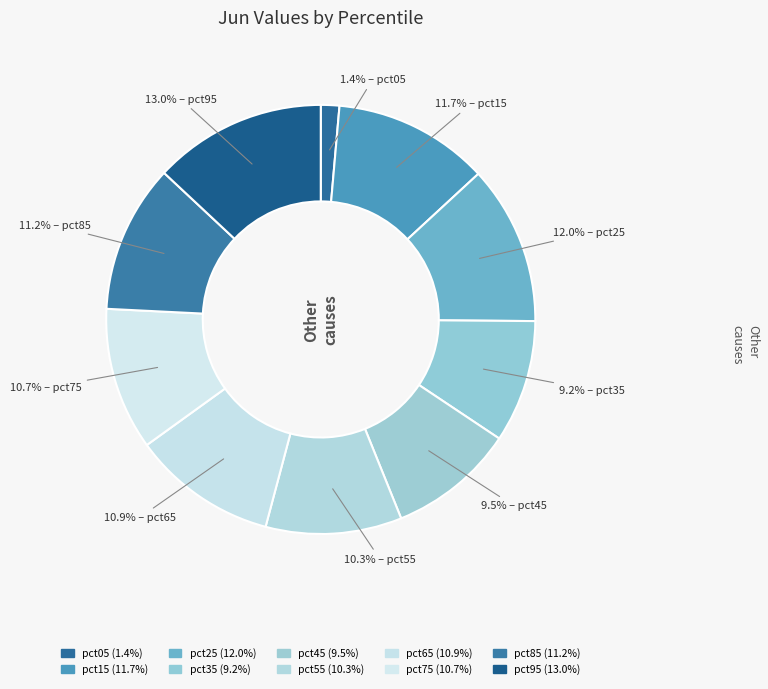

How many segments does this pie chart have?

10